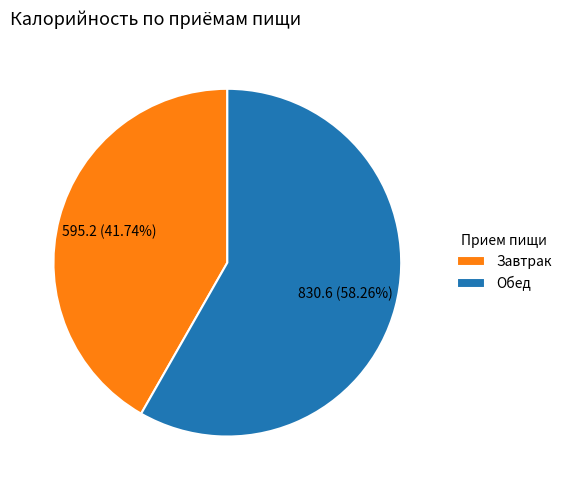

True or false: Завтрак accounts for 42% of the total.

True